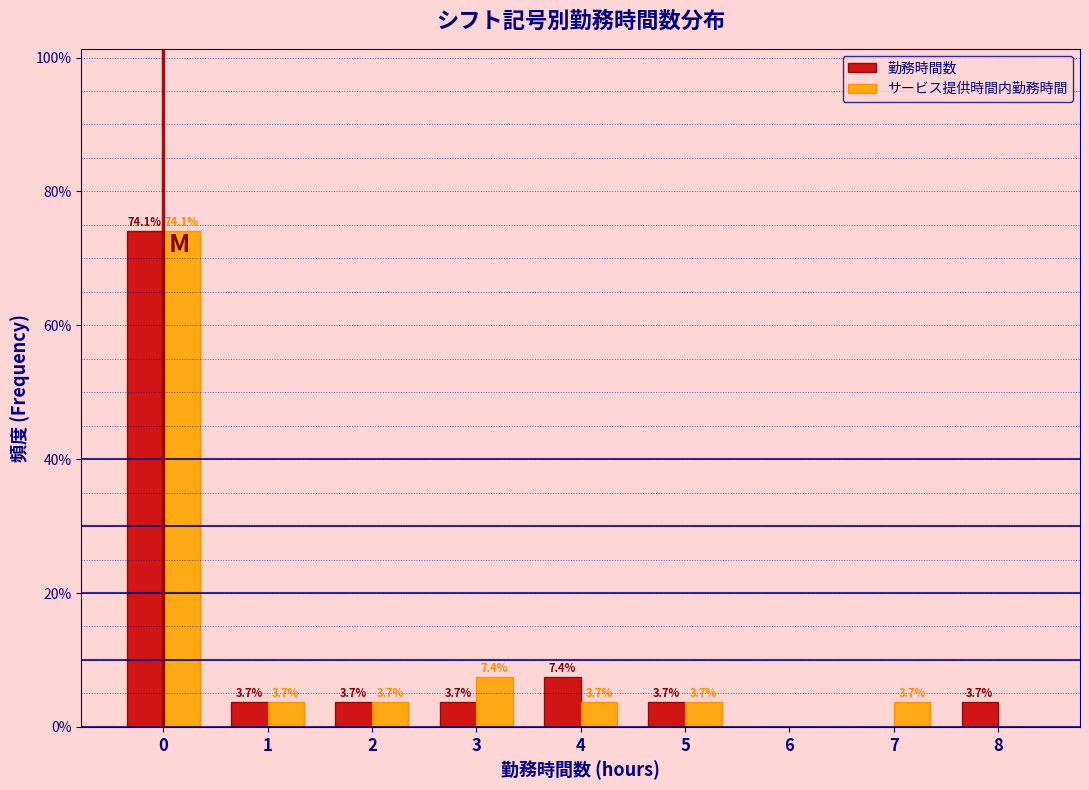

Reading right to left, transcribe all the data shown in this chart.

勤務時間数: 8=3.7	7=0.0	6=0.0	5=3.7	4=7.4	3=3.7	2=3.7	1=3.7	0=74.1
サービス提供時間内勤務時間: 8=0.0	7=3.7	6=0.0	5=3.7	4=3.7	3=7.4	2=3.7	1=3.7	0=74.1